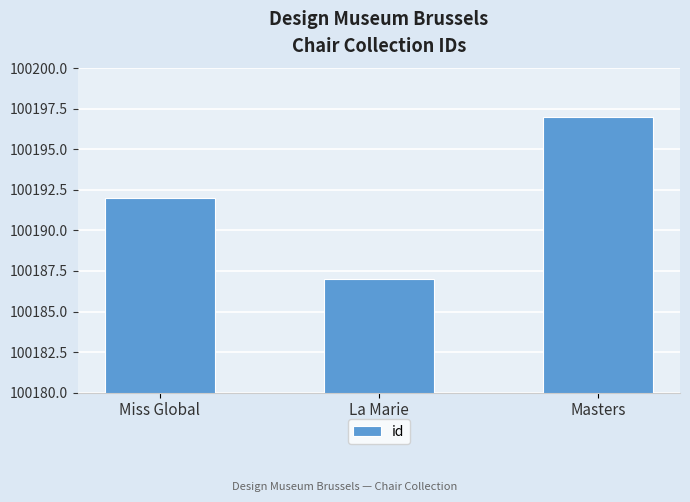

How many bars are there in total?

3